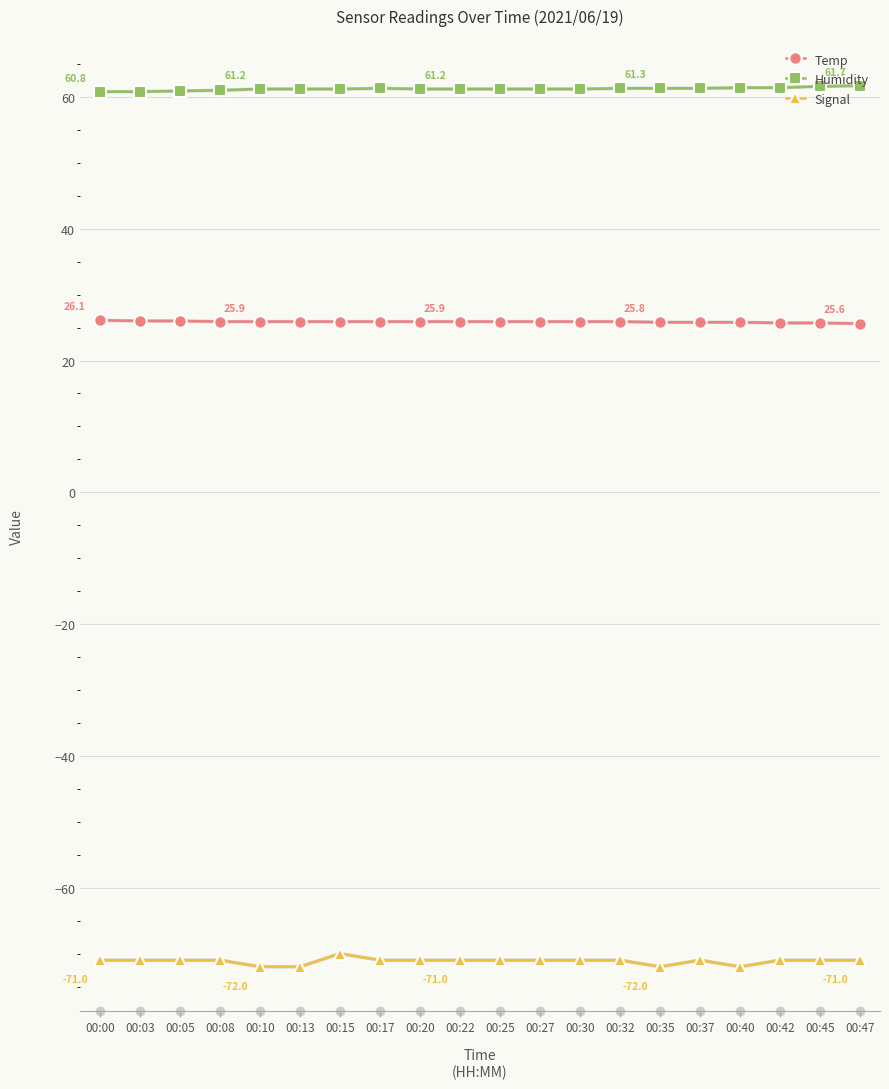

Which series has the largest total across all categories?

Humidity